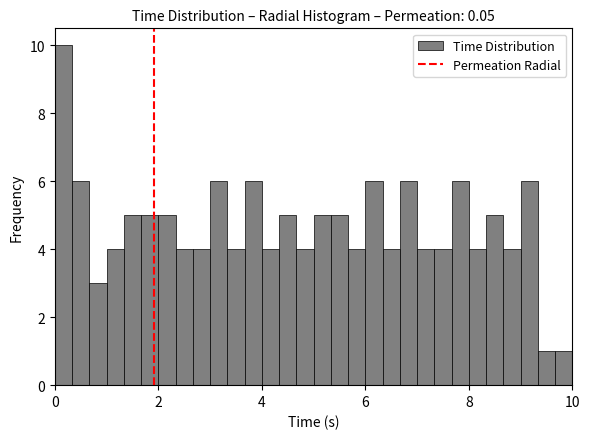

Read against the x-axis, roughly where is the centre of the tallest bar?

0.2